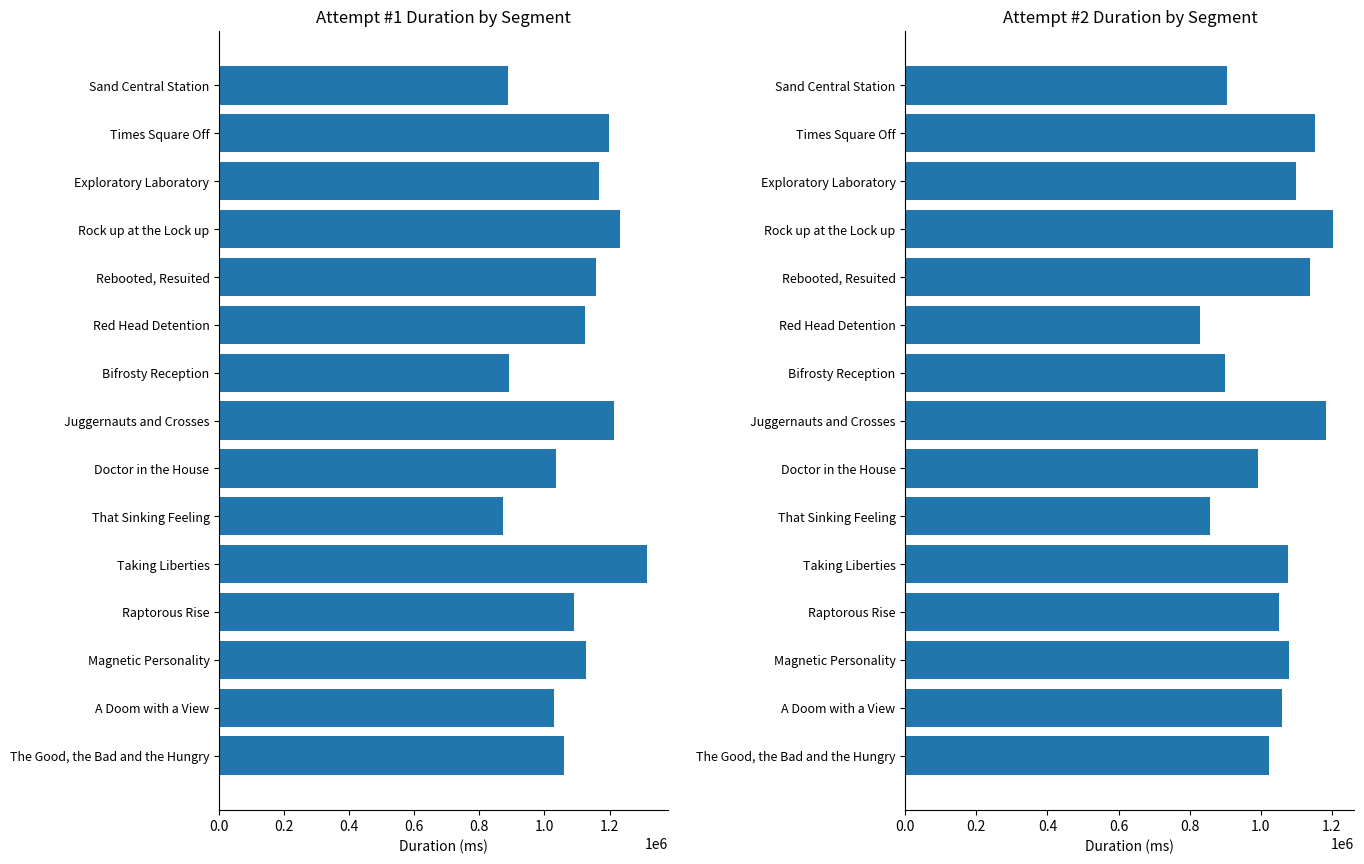

How many groups of bars are there?

15